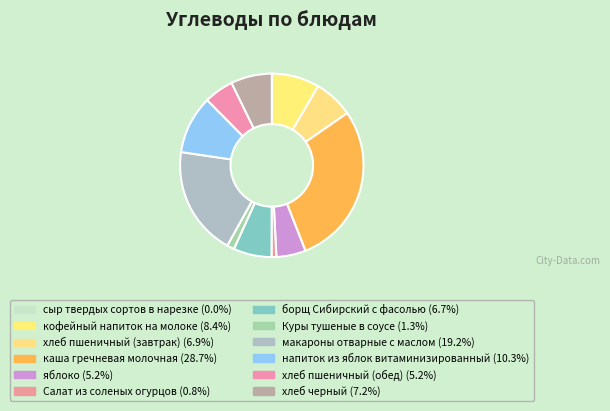

To the nearest percent, what is the average slice percentage?

8%